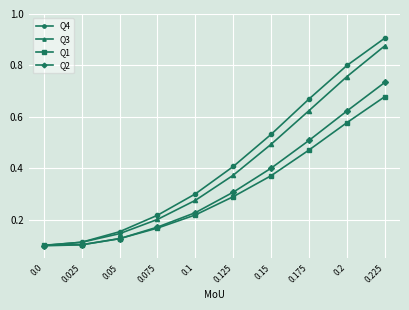

What position from the right is 0.05?

8